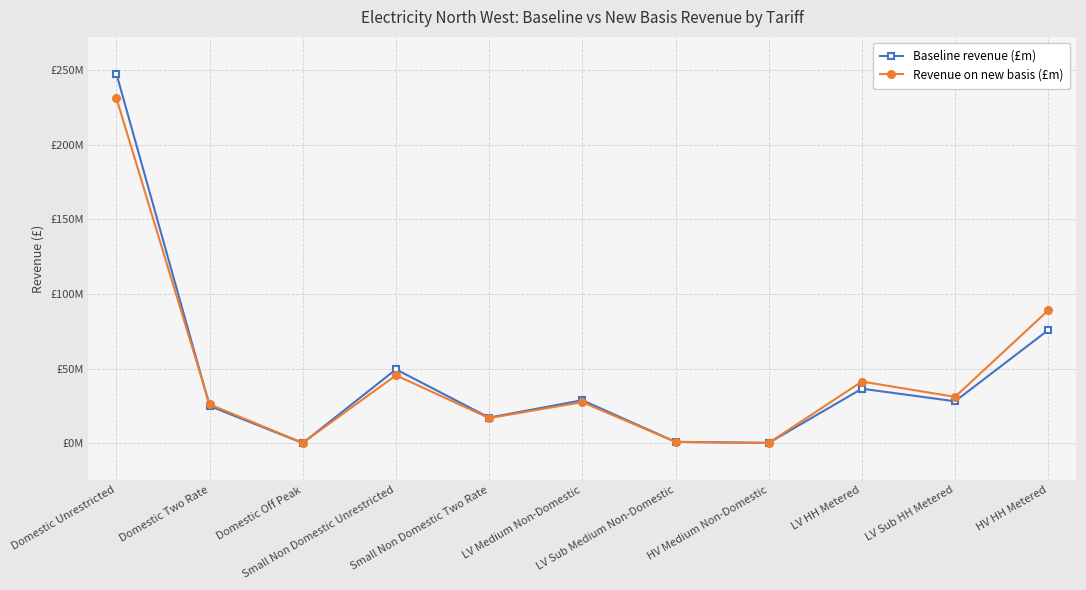

At which label is Baseline revenue (£m) closest to 123715629?

HV HH Metered